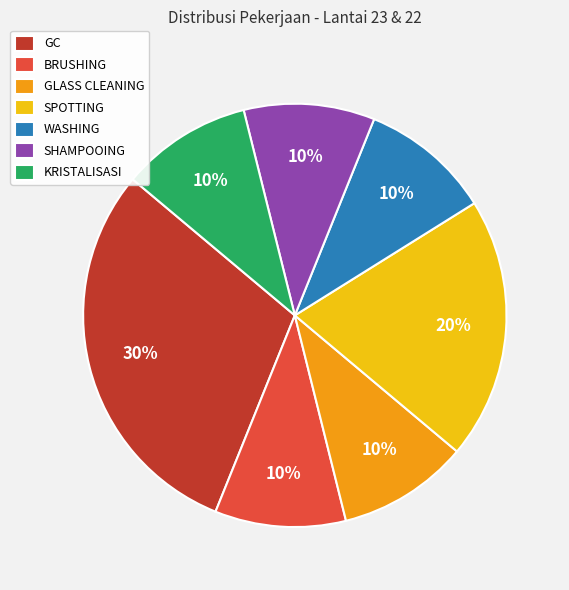

Do GC and SHAMPOOING together represent more than half of the pie?

No